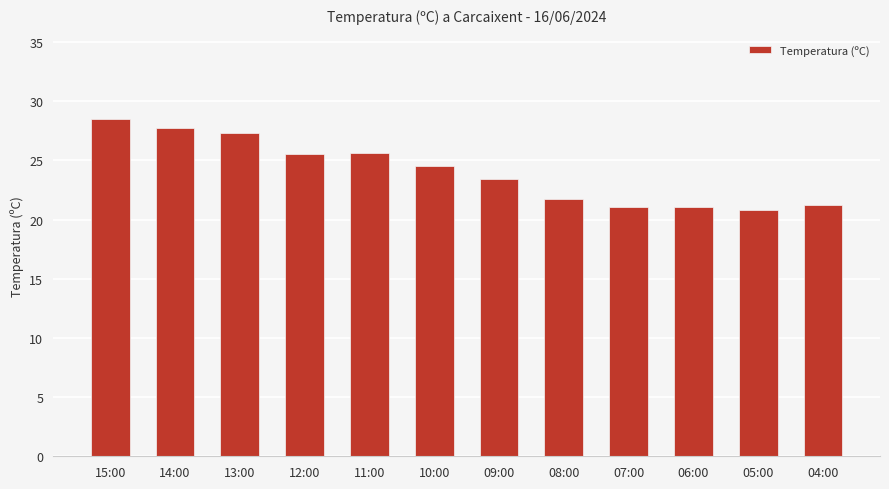

Which category has the lowest value across all series?

05:00